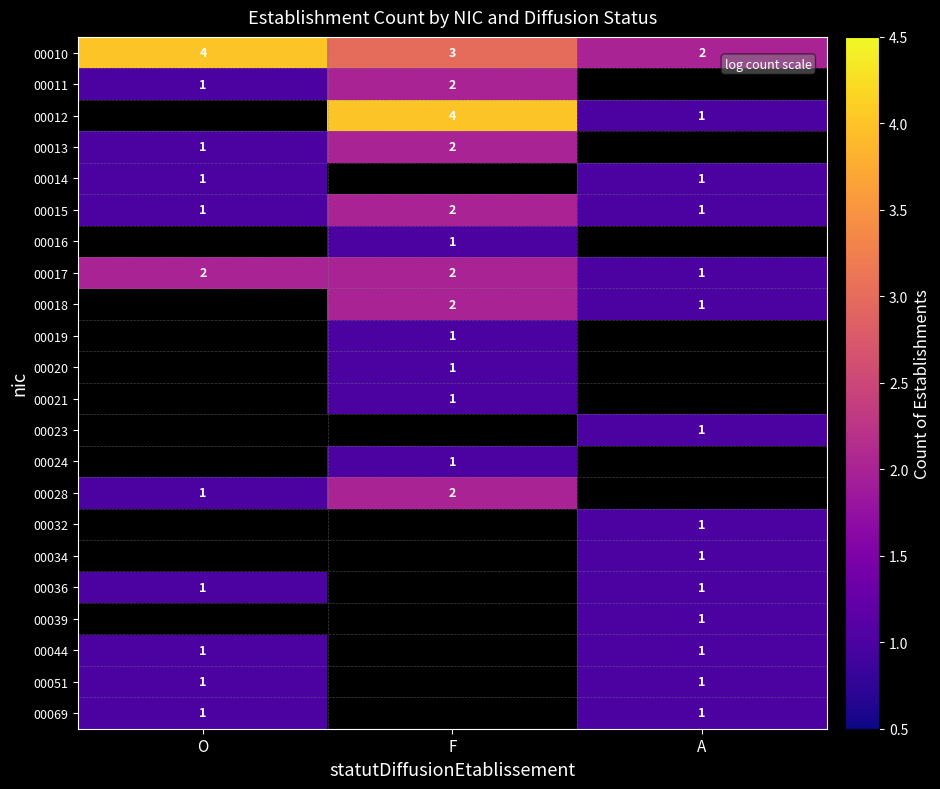

Which category has the highest value in the 00010 series?

O